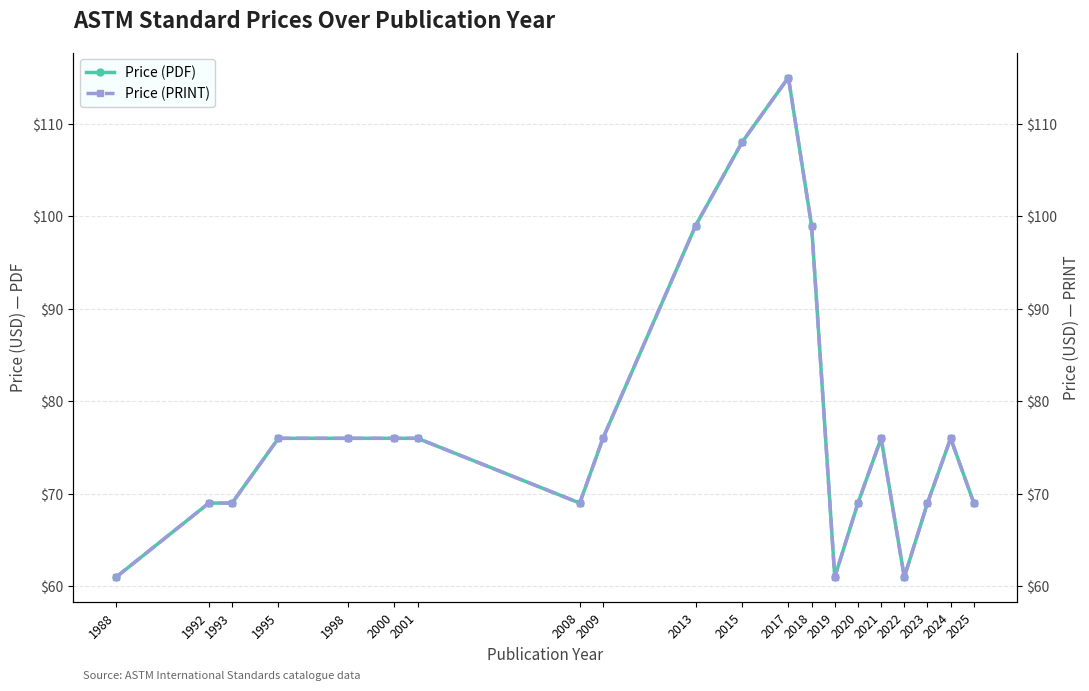

In Price (PDF), how many points are lower than both neighbors (excluding endpoints)?

3